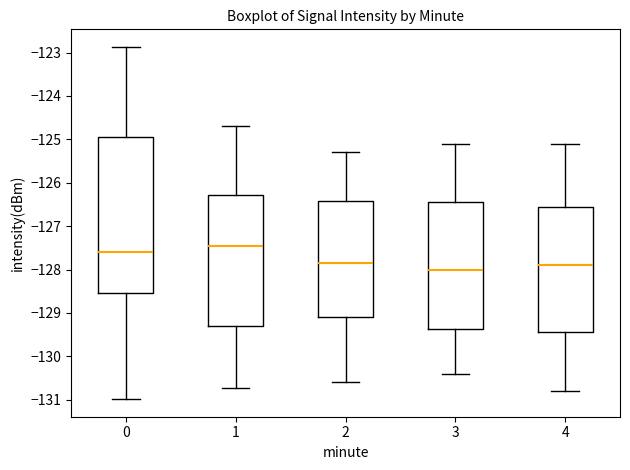

Comparing the boxes themselves (not the whiskers), which one is the tallest?

0